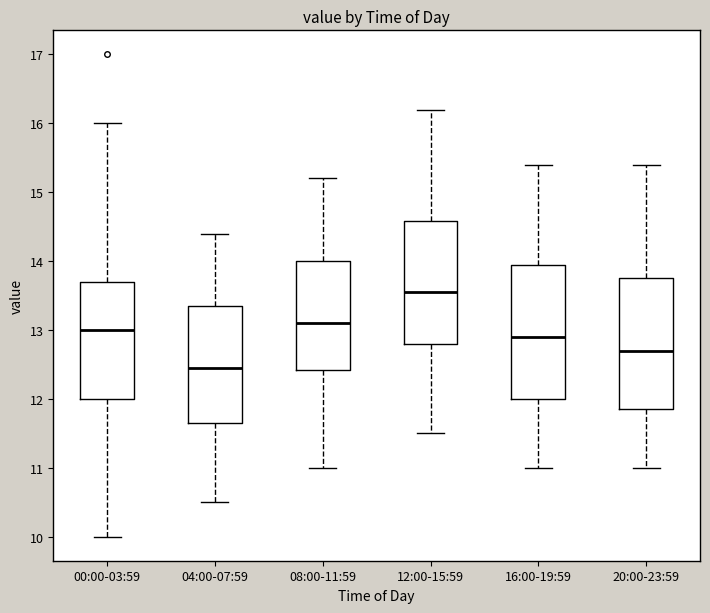

Reading left to right, transcribe this box plot: for each box, give where its median line is, the range the box spans, and where its two whiskers end, as read against the y-axis. The values are not printed on the chart, so give them approximately, as read against the axis.

00:00-03:59: median 13.0, box 12.0 to 13.7, whiskers 10.0 to 16.0
04:00-07:59: median 12.5, box 11.7 to 13.4, whiskers 10.5 to 14.4
08:00-11:59: median 13.1, box 12.4 to 14.0, whiskers 11.0 to 15.2
12:00-15:59: median 13.6, box 12.8 to 14.6, whiskers 11.5 to 16.2
16:00-19:59: median 12.9, box 12.0 to 14.0, whiskers 11.0 to 15.4
20:00-23:59: median 12.7, box 11.9 to 13.8, whiskers 11.0 to 15.4